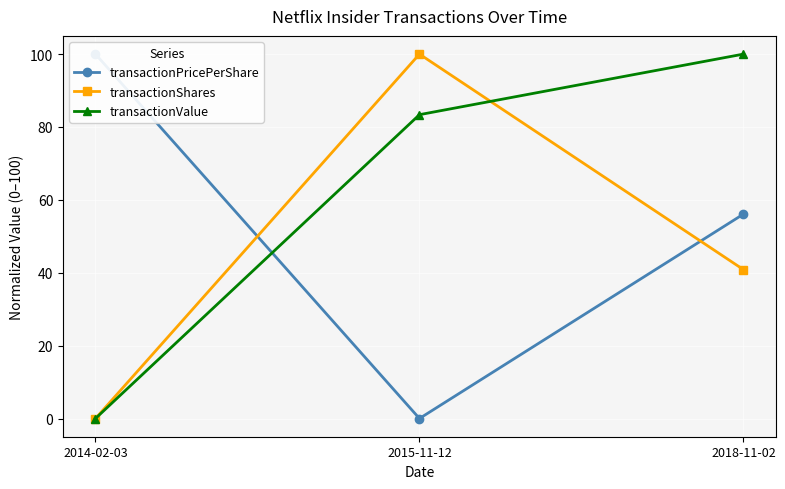

Reading right to left, list all the values displayed in this chart.

transactionPricePerShare: 2018-11-02=56.1	2015-11-12=0.0	2014-02-03=100.0
transactionShares: 2018-11-02=40.9	2015-11-12=100.0	2014-02-03=0.0
transactionValue: 2018-11-02=100.0	2015-11-12=83.4	2014-02-03=0.0